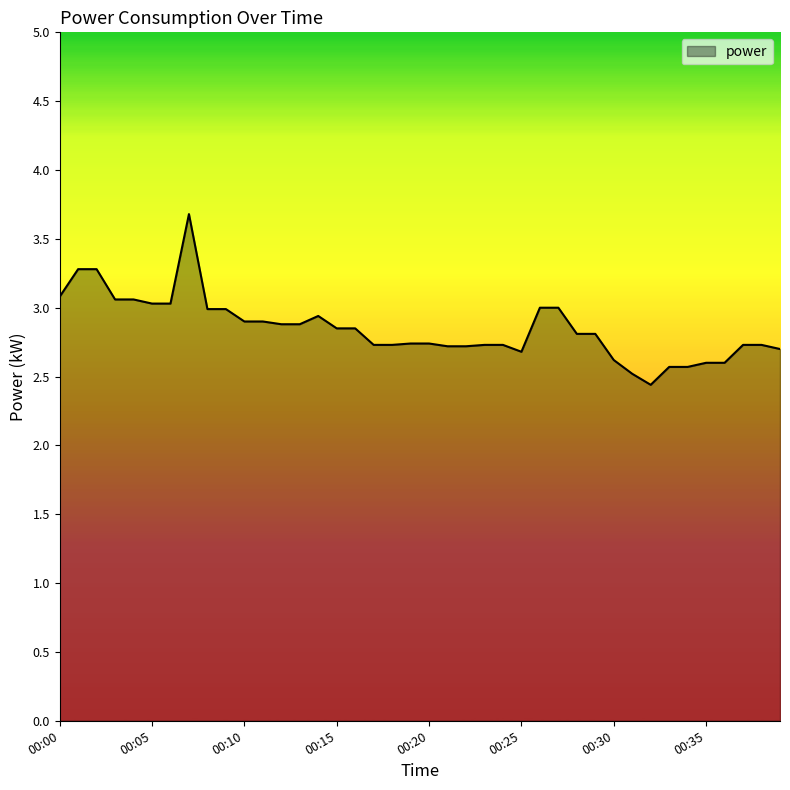

What is the minimum value shown in the chart?

2.4